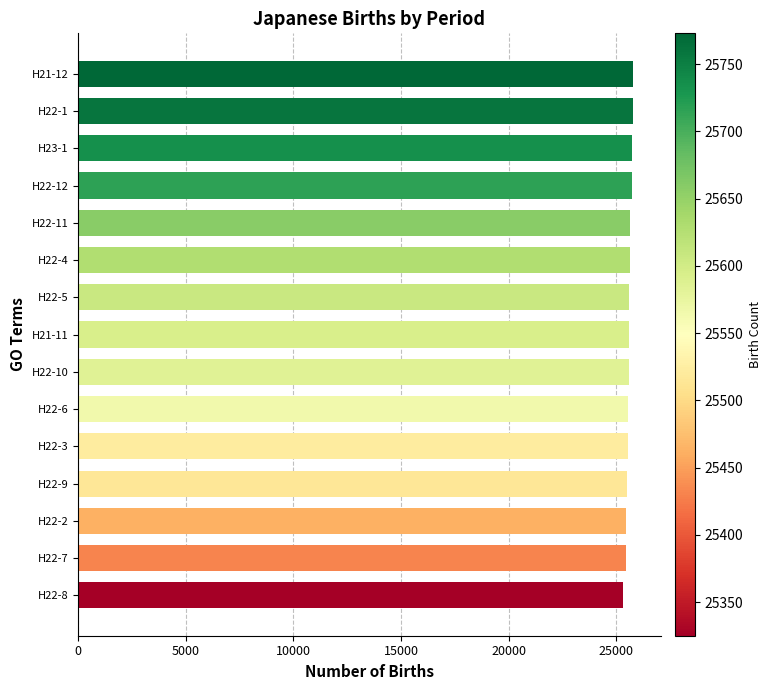

Is it true that the value at H22-9 is 42315?

False